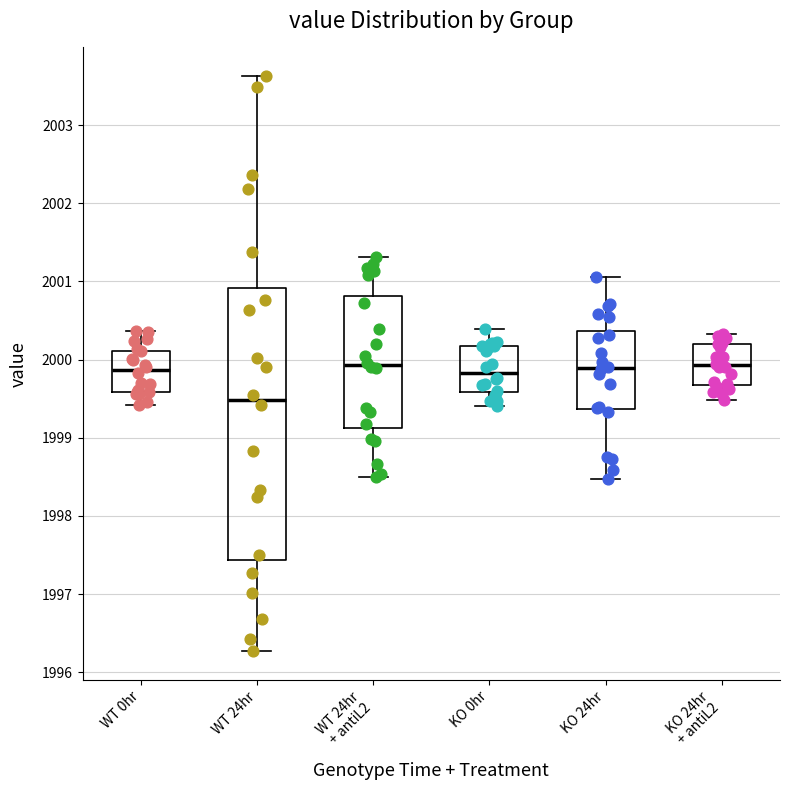

Which box is the tallest, from its lower edge to its upper edge?

WT 24hr